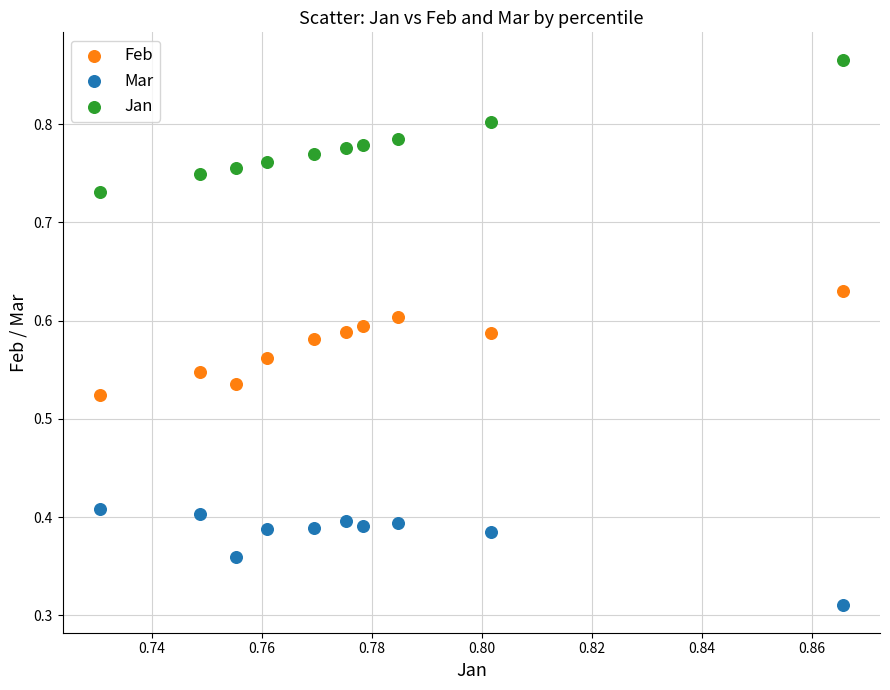

Which series contains the lowest Y value?

Mar